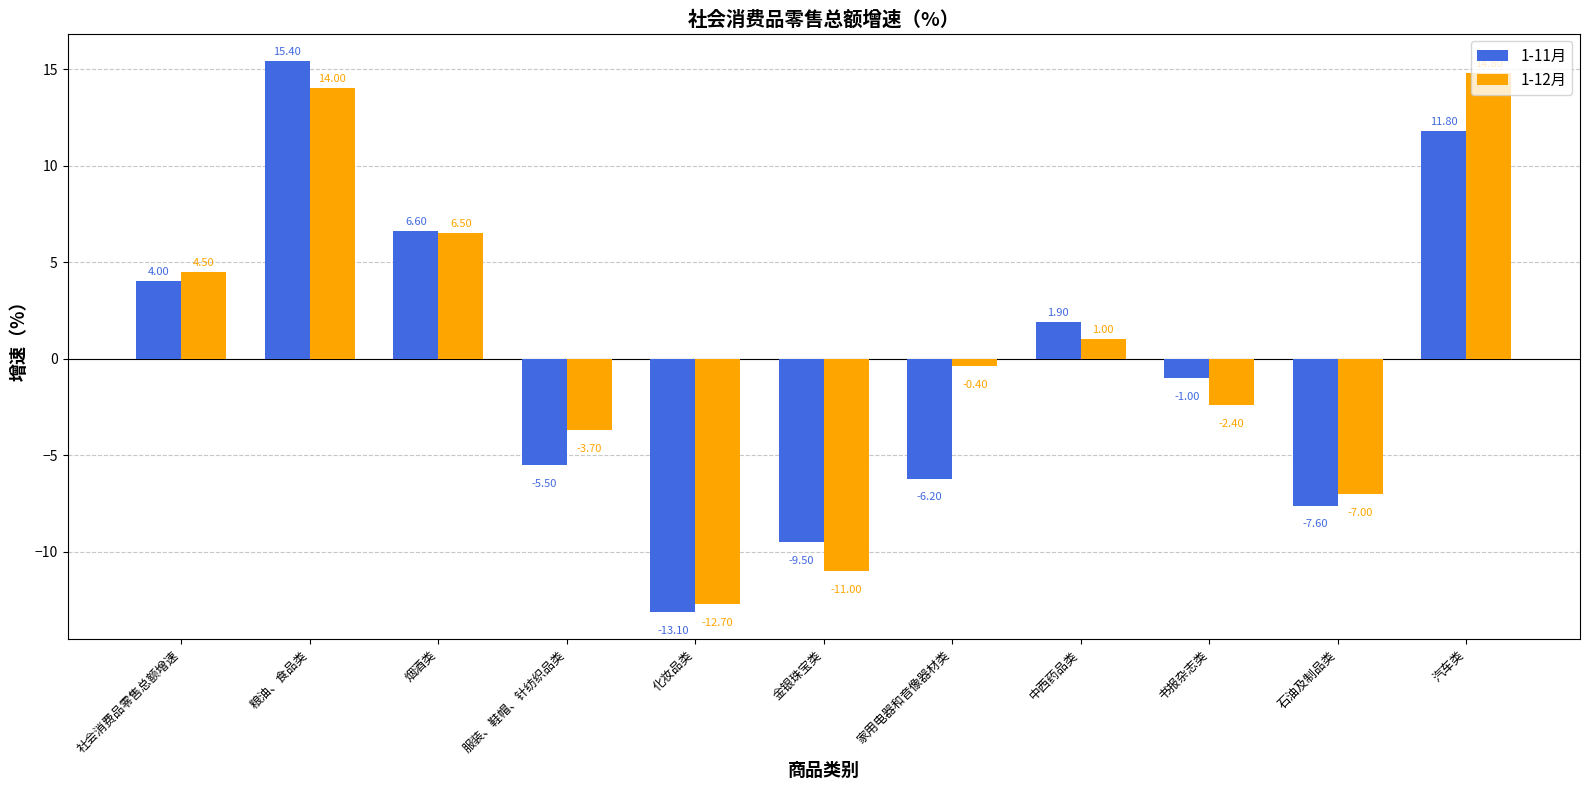

How many data points in 1-11月 are above -1?

5